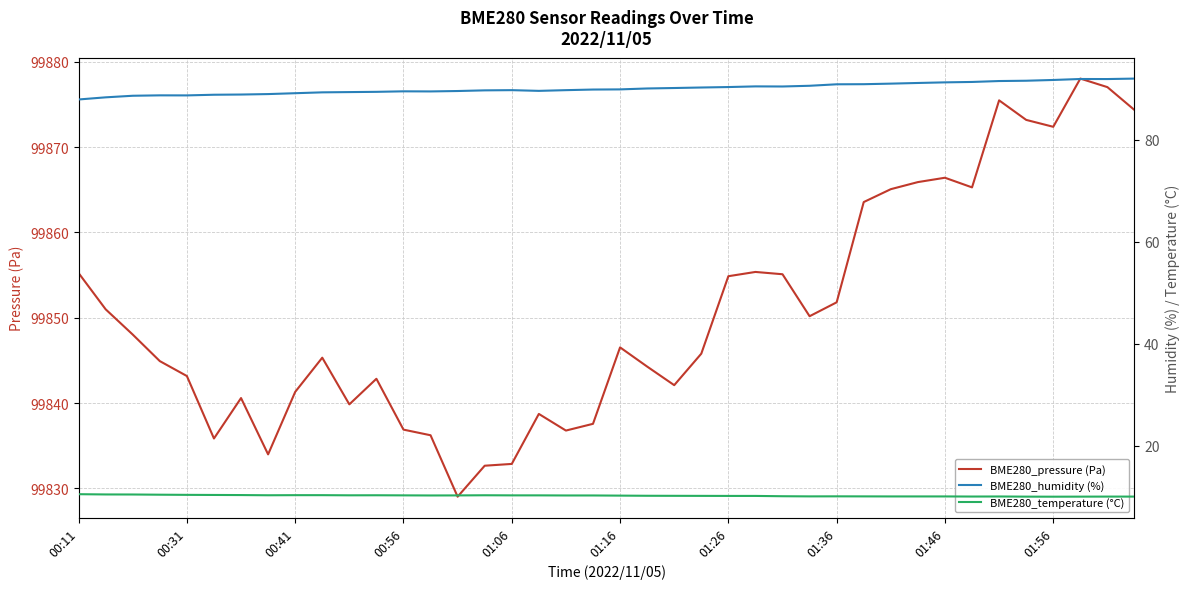

What is the highest value of the BME280_pressure (Pa) series?

99878.0